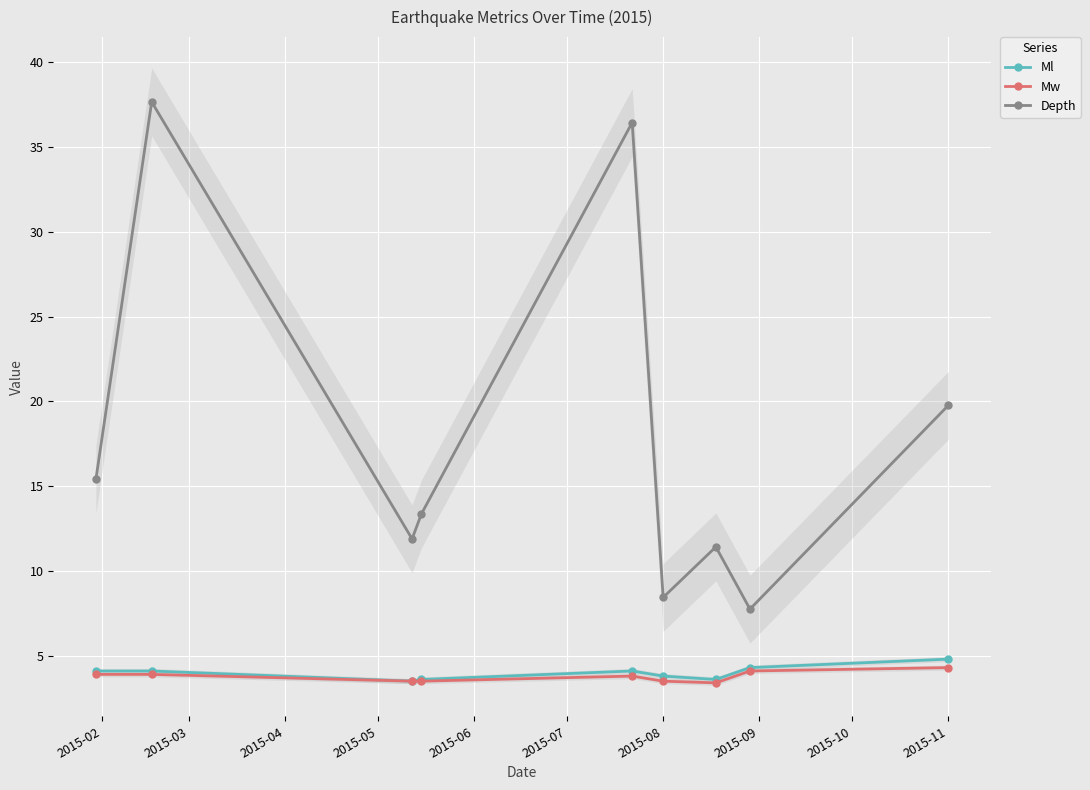

Where is Depth nearest to the value 22?

2015-11